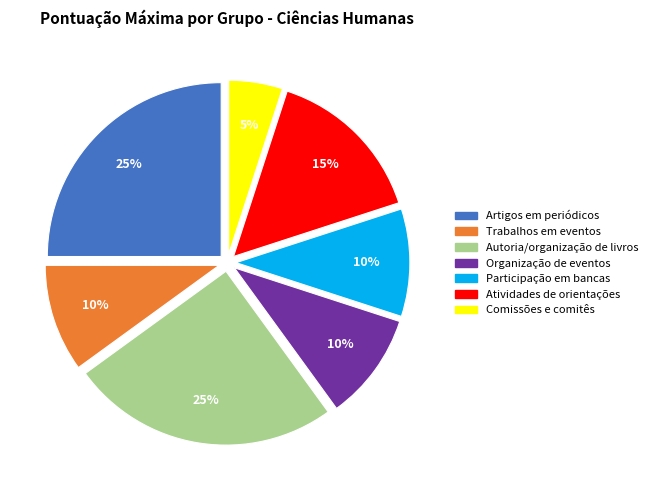

Which slice is the smallest?

Comissões e comitês